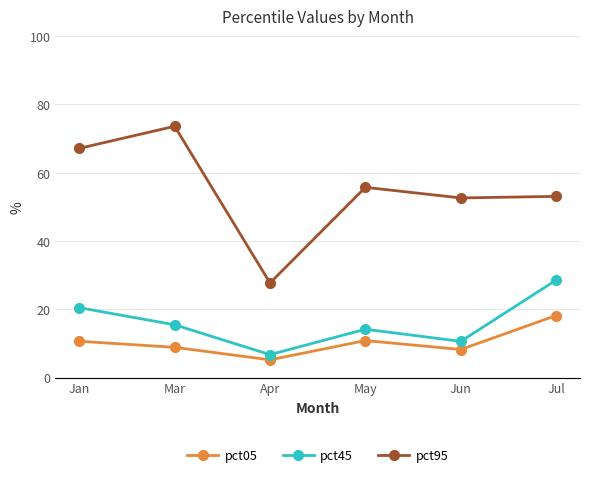

Which category has the lowest value across all series?

Apr